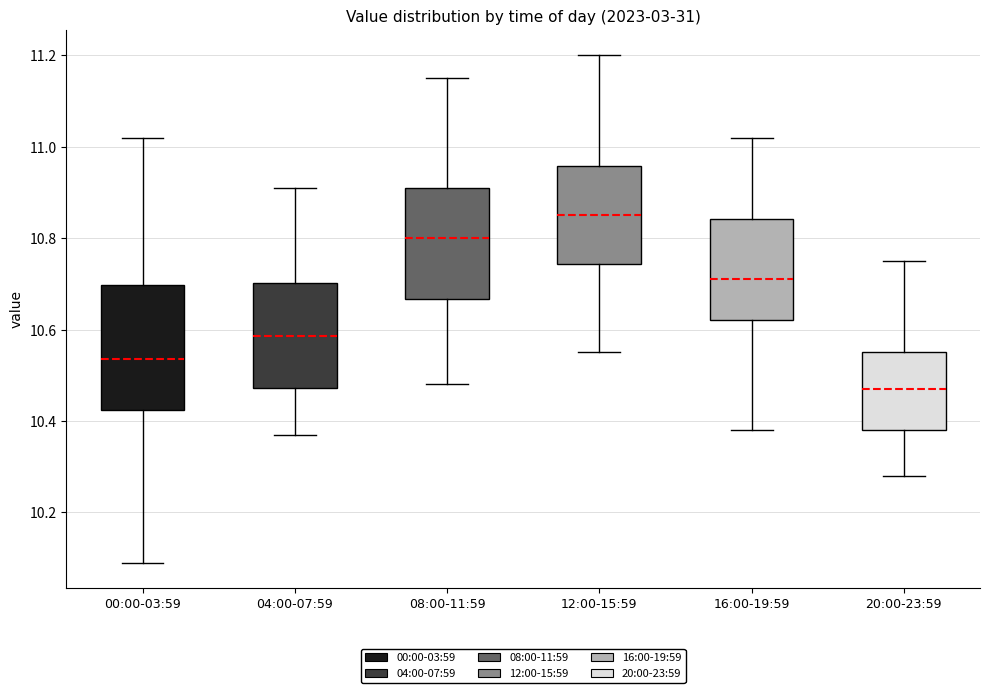

Which box is the tallest, from its lower edge to its upper edge?

00:00-03:59